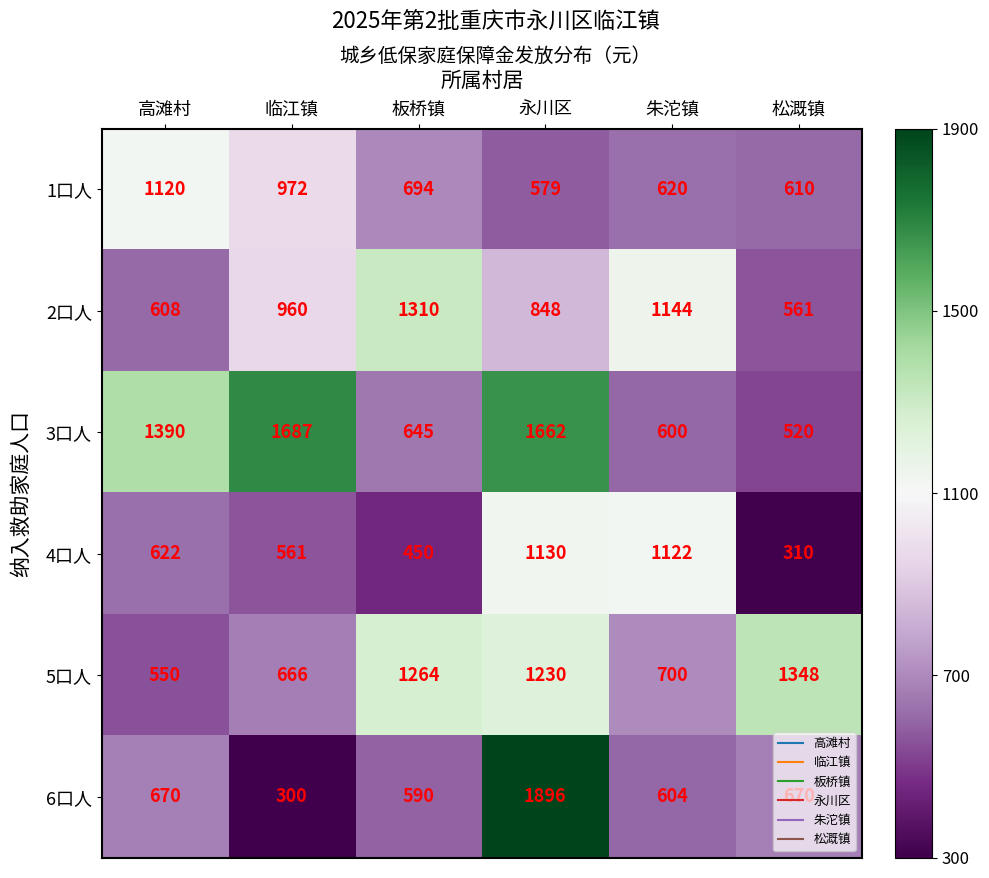

Which series has the widest spread of values?

6口人